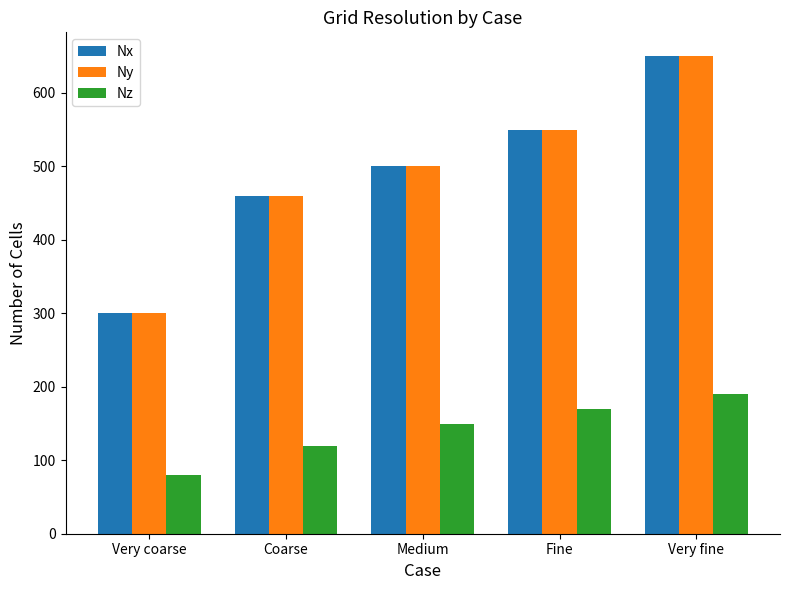

What is the average value of the Ny series?

492